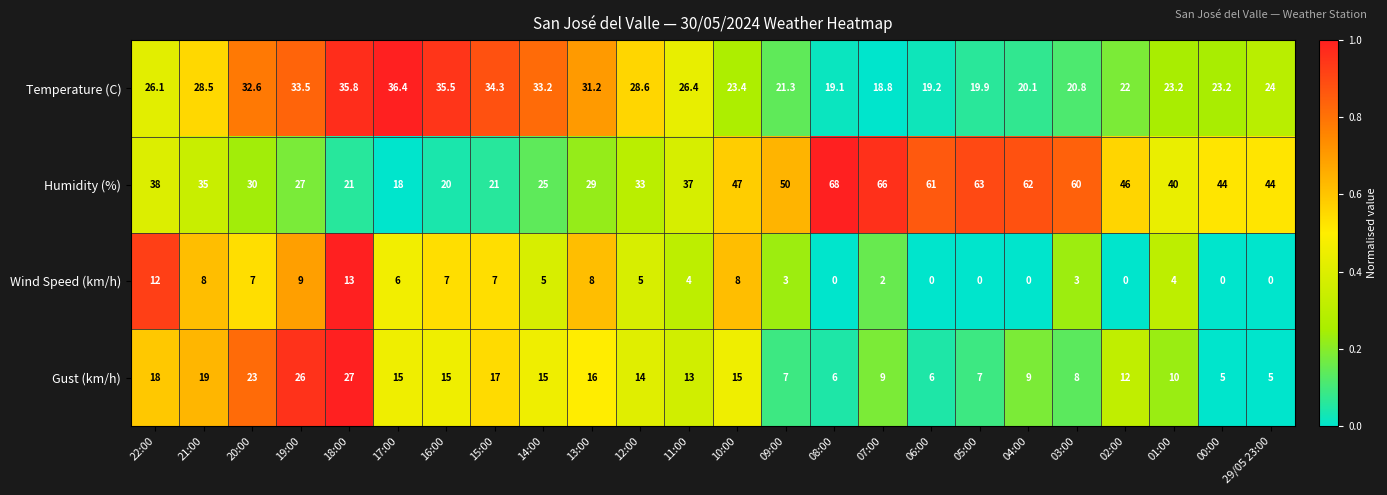

What is the spread (max minus min) of values at 04:00?

62.0